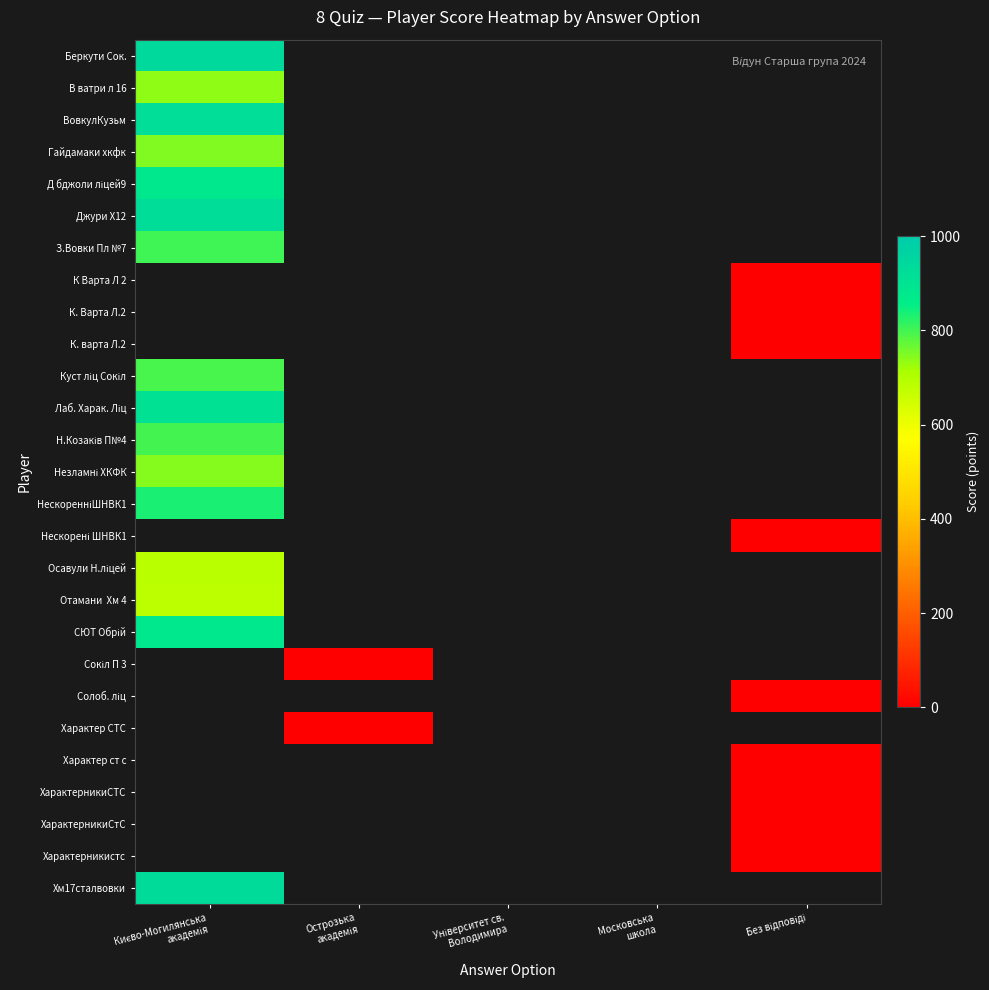

Which category has the lowest value across all series?

Без відповіді